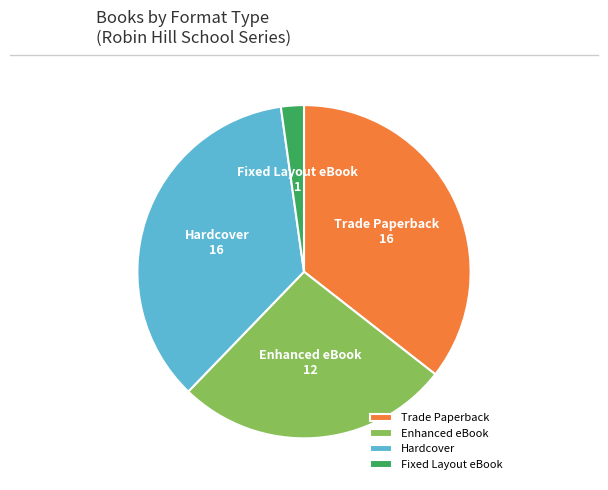

Between Trade Paperback and Enhanced eBook, which is larger?

Trade Paperback